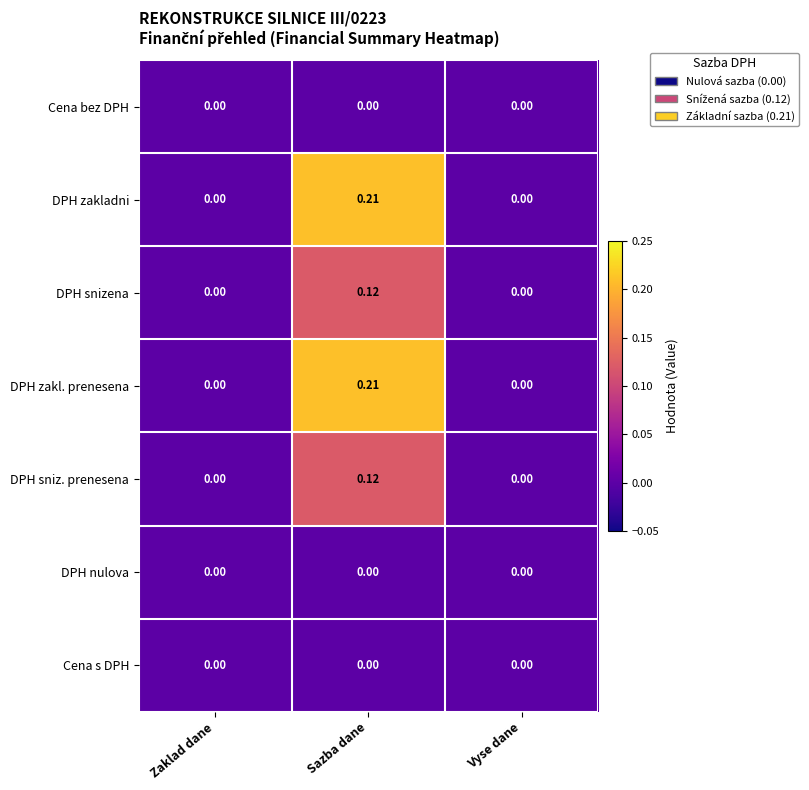

Is the value of DPH nulova at Zaklad dane greater than the value of DPH sniz. prenesena at Sazba dane?

No